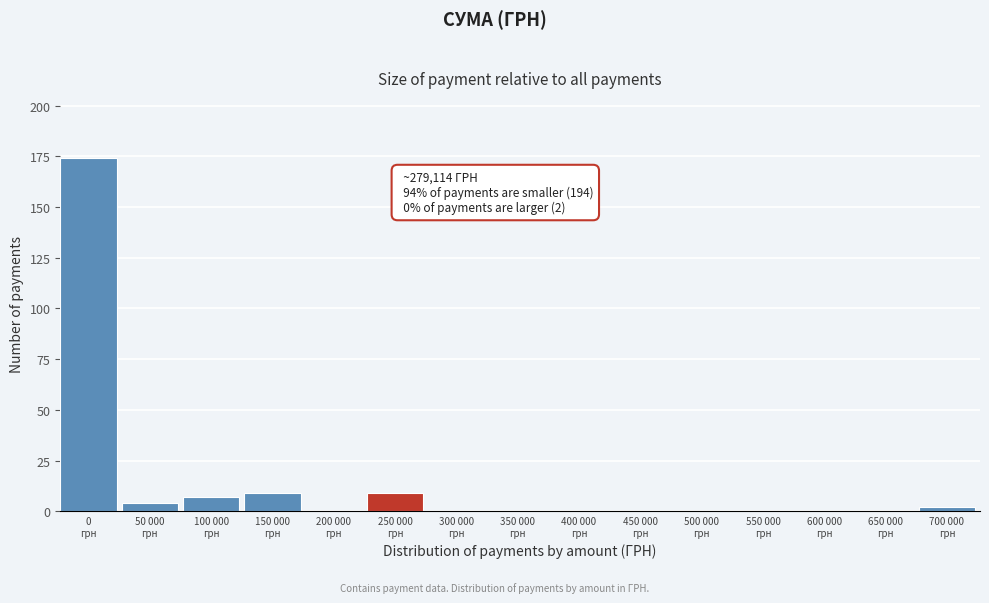

What is the maximum value shown in the chart?

174